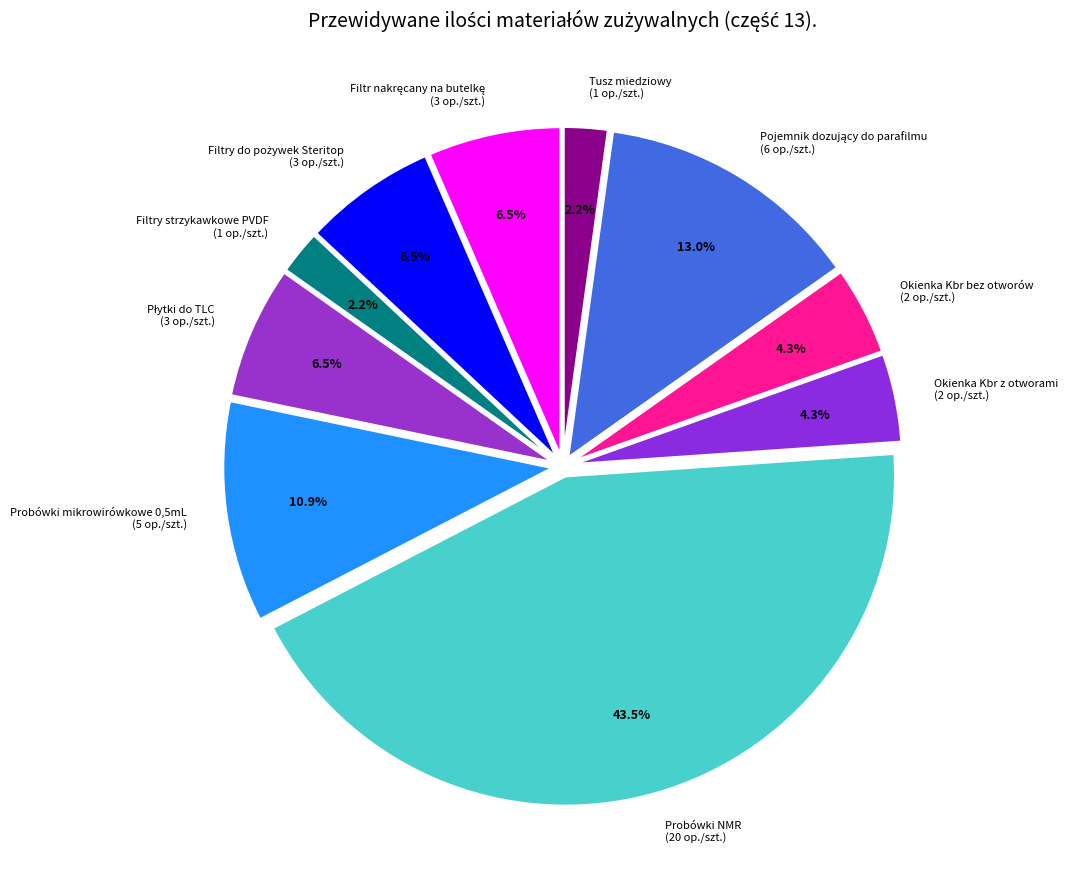

Does any single category account for the majority?

No